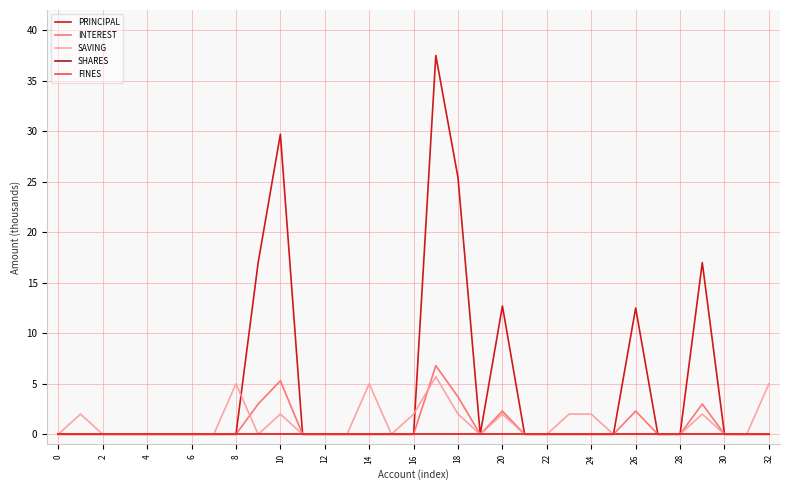

True or false: FINES and SHARES intersect in this chart.

False